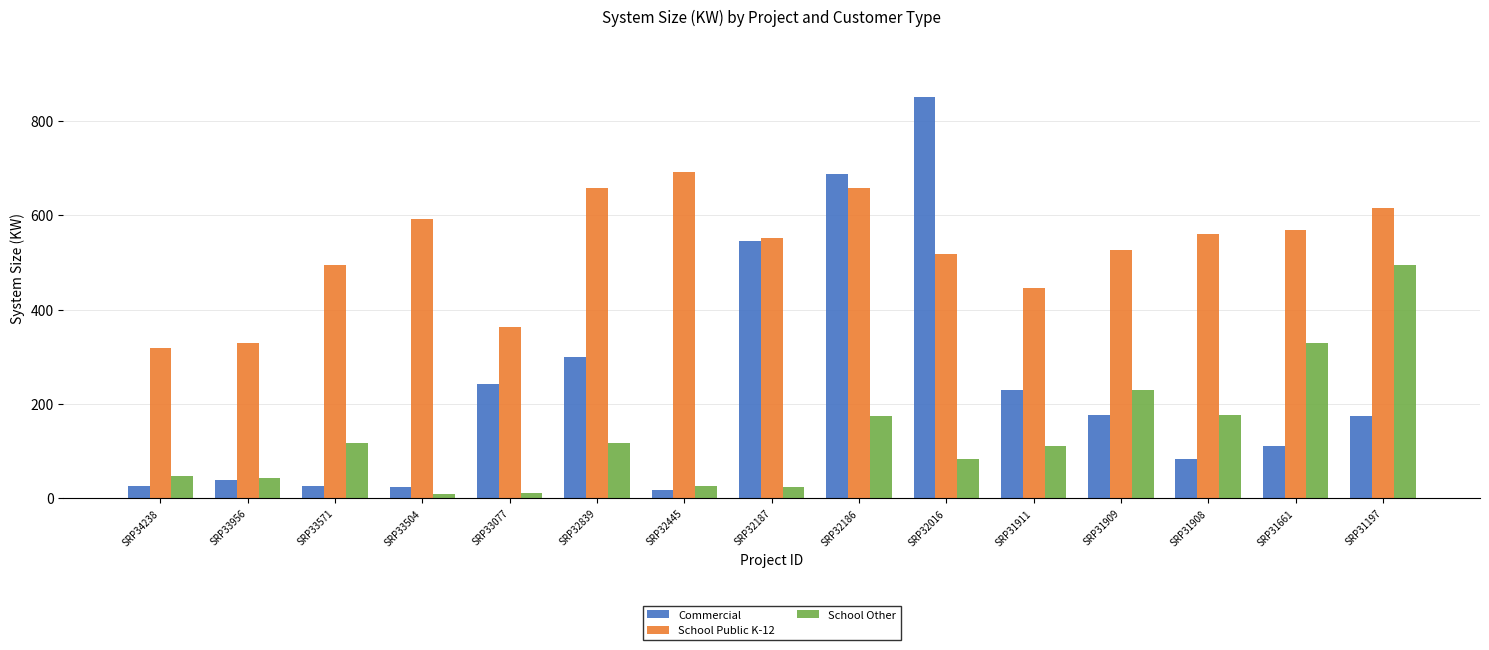

What is the greatest value displayed?

851.2